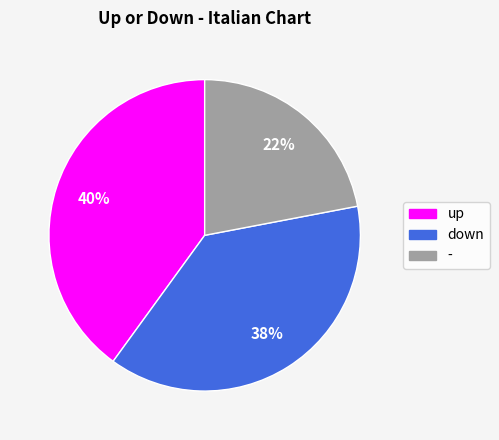

To the nearest percent, what is the difference between the down and up slice percentages?

2%